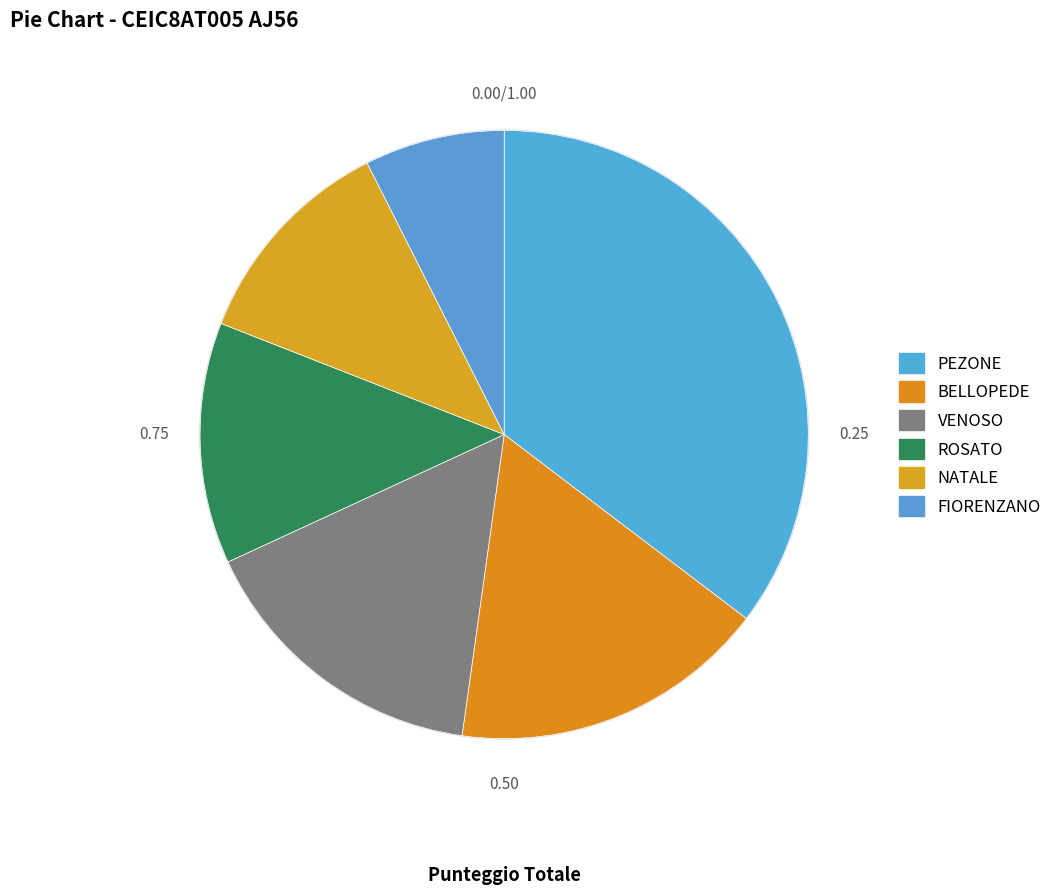

Does PEZONE account for over 50% of the chart?

No